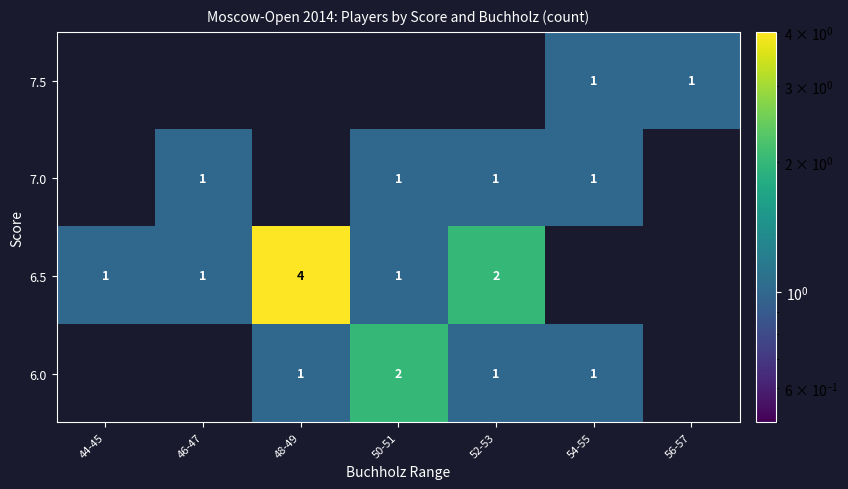

What is the difference between the row_2 values at 52-53 and 44-45?

1